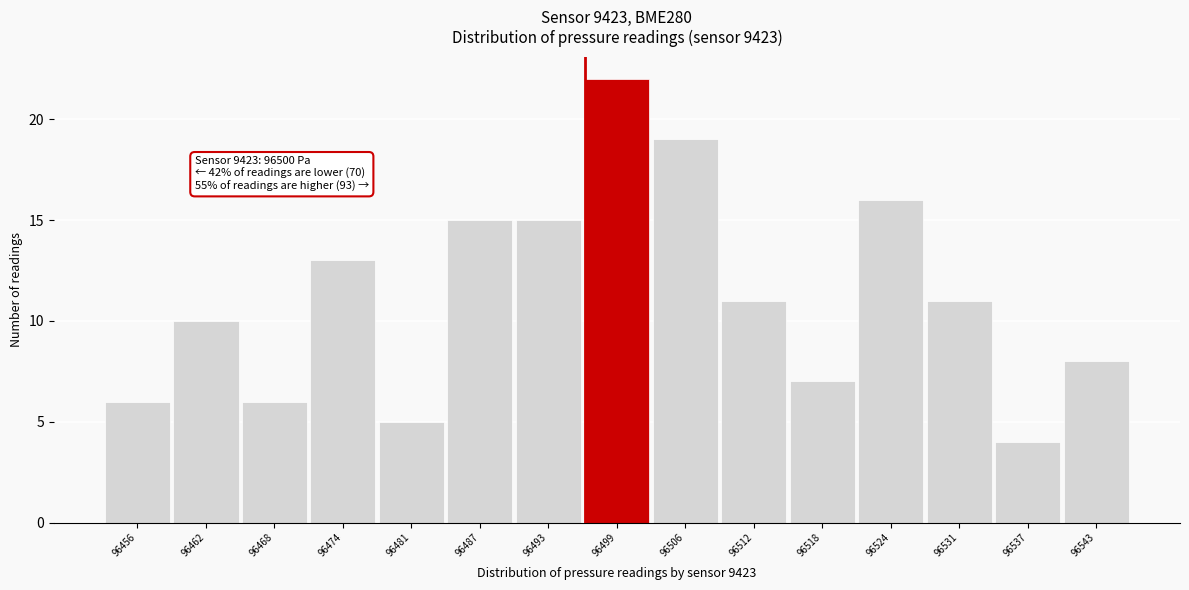

Reading left to right, transcribe all the data shown in this chart.

6	10	6	13	5	15	15	22	19	11	7	16	11	4	8